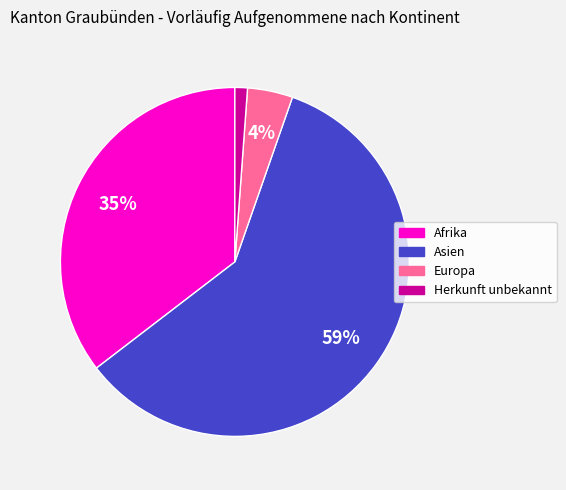

How many segments does this pie chart have?

4